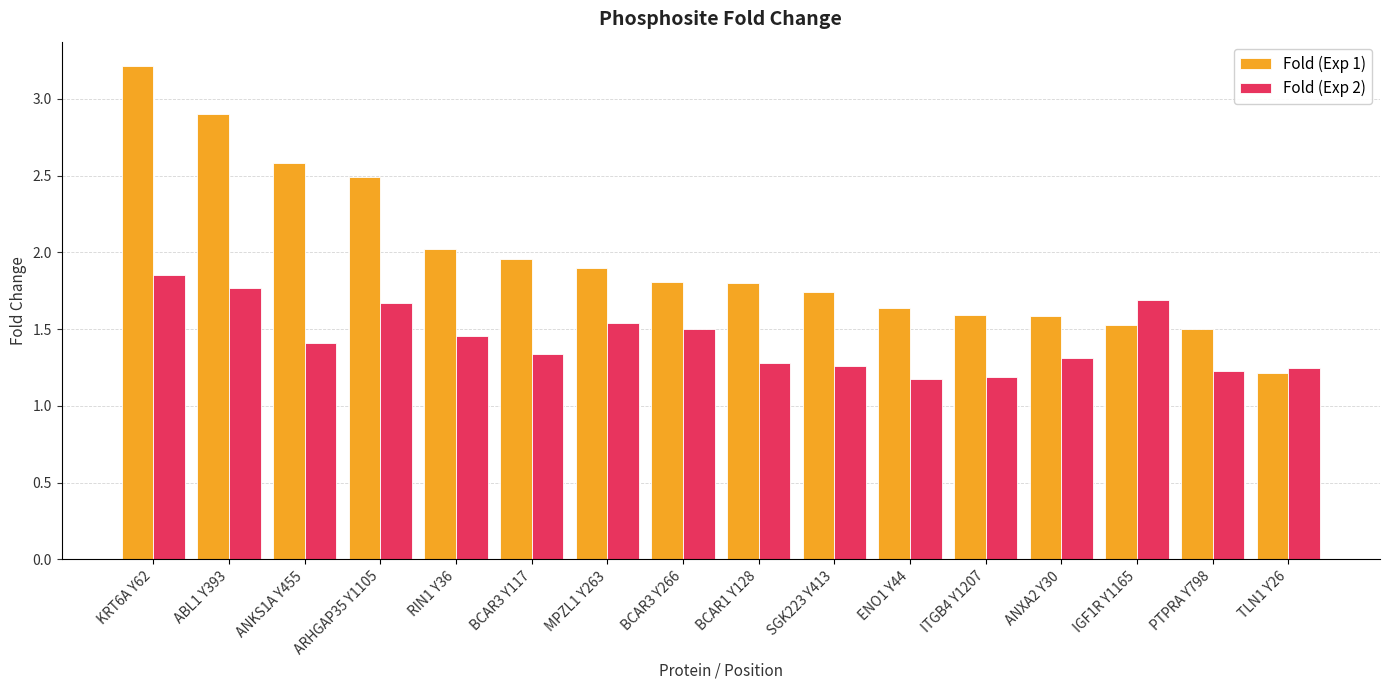

Which series has the largest total across all categories?

Fold (Exp 1)